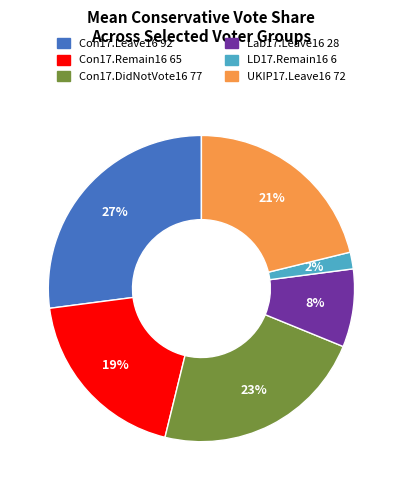

What is the ratio of the value at UKIP17.Leave16 to the value at Con17.DidNotVote16?

0.9